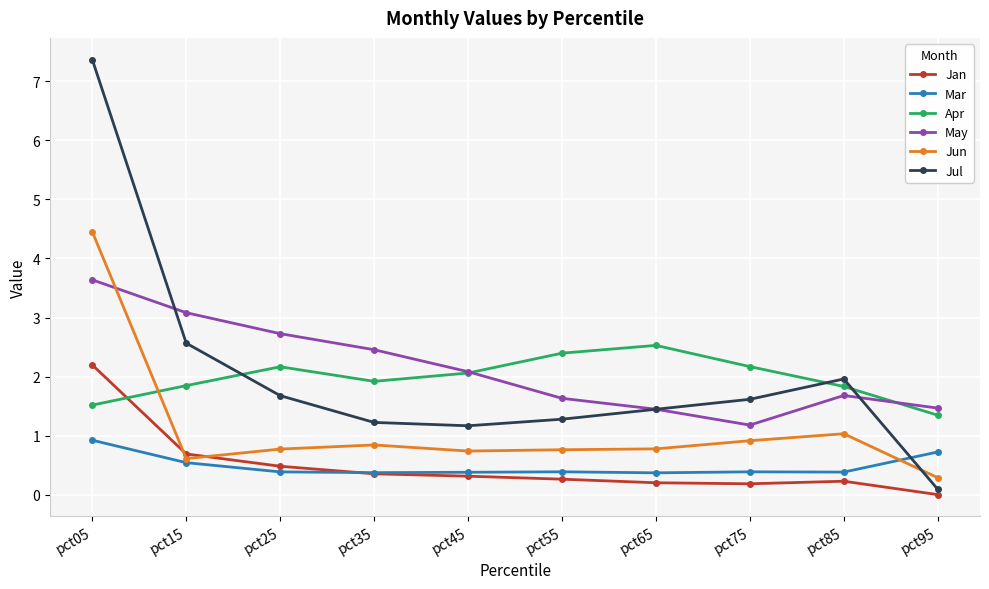

Is it true that Jun equals 0.6 at pct15?

True